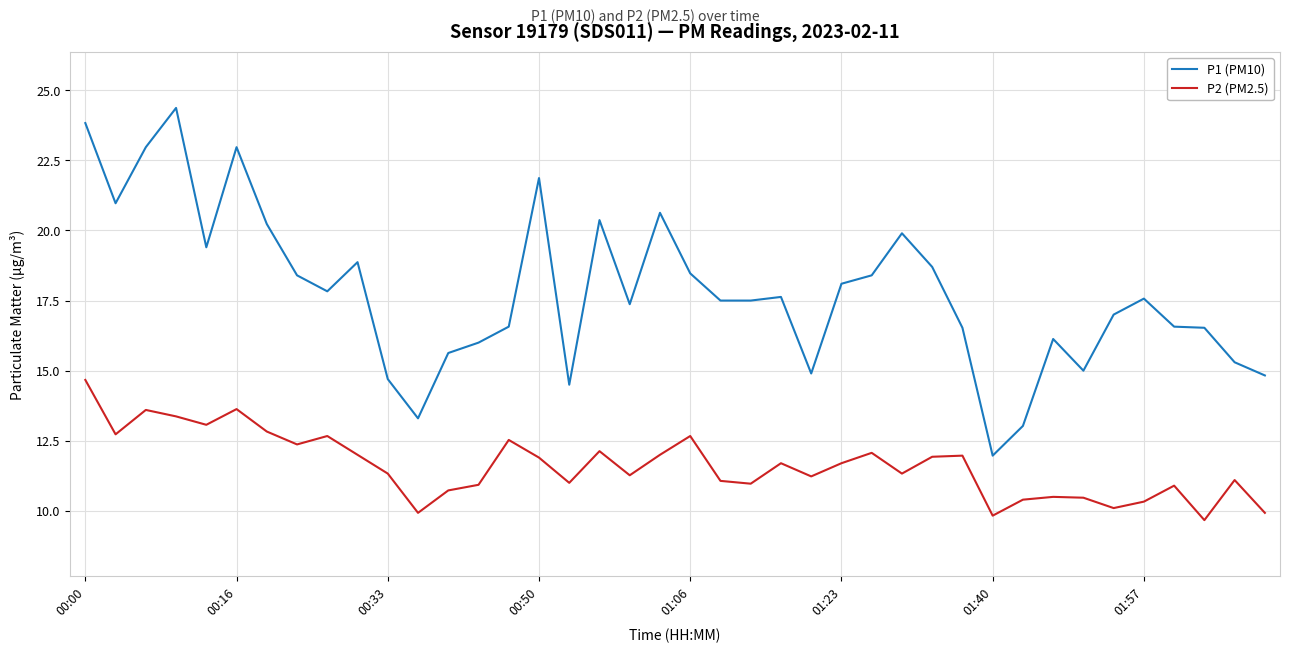

True or false: P1 (PM10) and P2 (PM2.5) cross at least once.

False